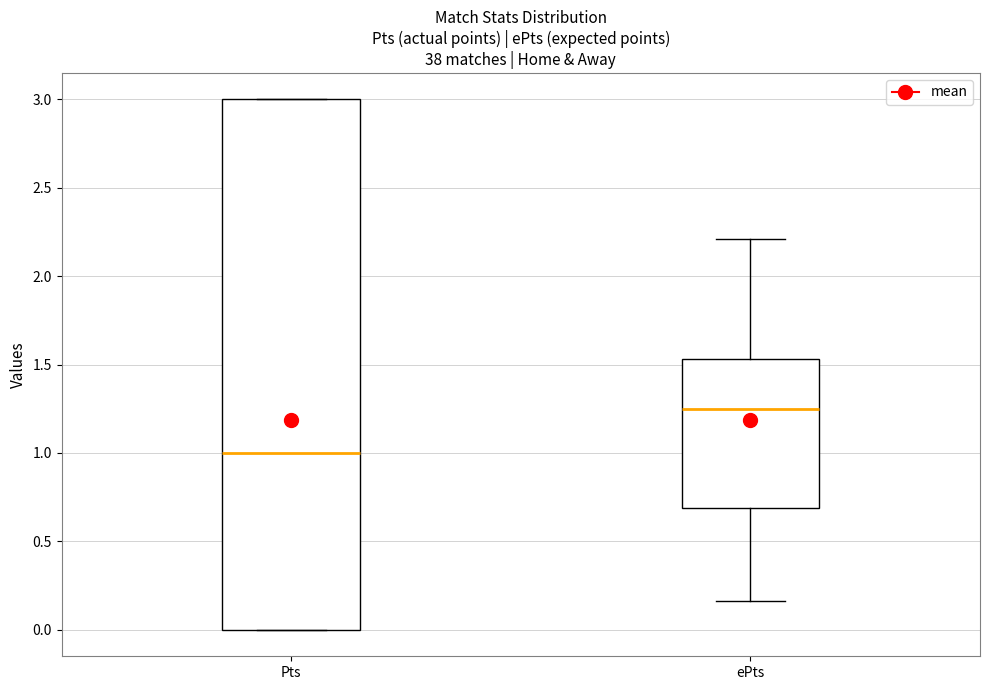

Comparing the boxes themselves (not the whiskers), which one is the tallest?

Pts